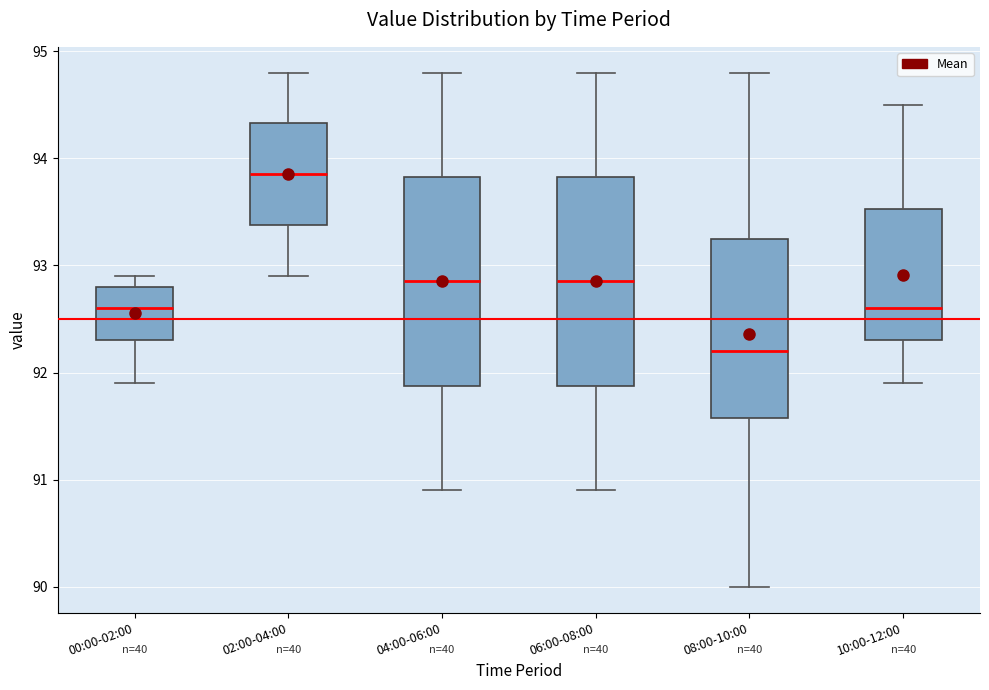

Reading left to right, transcribe this box plot: for each box, give where its median line is, the range the box spans, and where its two whiskers end, as read against the y-axis. The values are not printed on the chart, so give them approximately, as read against the axis.

00:00-02:00: median 92.6, box 92.3 to 92.8, whiskers 91.9 to 92.9
02:00-04:00: median 93.9, box 93.4 to 94.3, whiskers 92.9 to 94.8
04:00-06:00: median 92.9, box 91.9 to 93.8, whiskers 90.9 to 94.8
06:00-08:00: median 92.9, box 91.9 to 93.8, whiskers 90.9 to 94.8
08:00-10:00: median 92.2, box 91.6 to 93.3, whiskers 90.0 to 94.8
10:00-12:00: median 92.6, box 92.3 to 93.5, whiskers 91.9 to 94.5